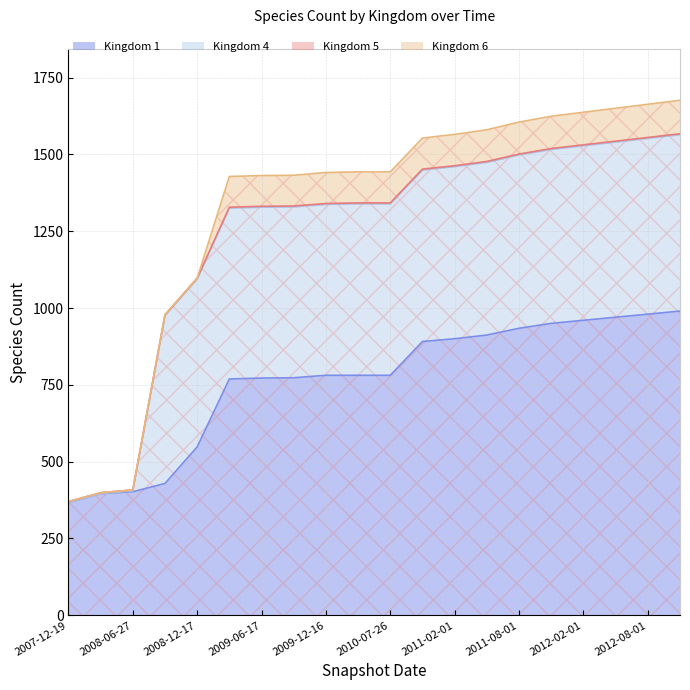

What is the highest value of the 1 series?

990